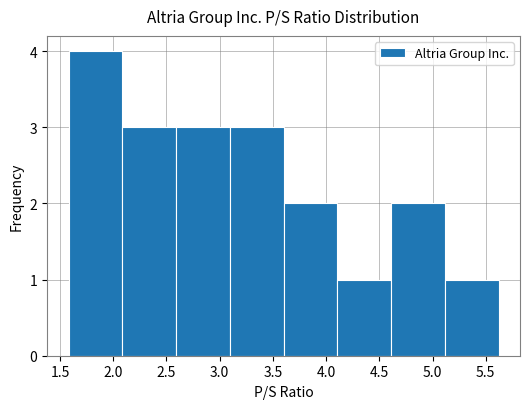

What is the height of the bar covering 5.115 to 5.620 on the x-axis? Neither the bar edges nor the heights are printed on the chart, so give them approximately, as read against the axes.

1